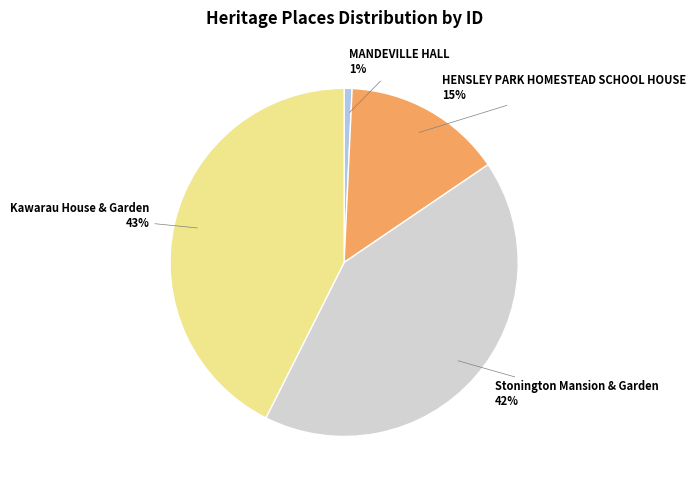

How many slices are in this pie chart?

4